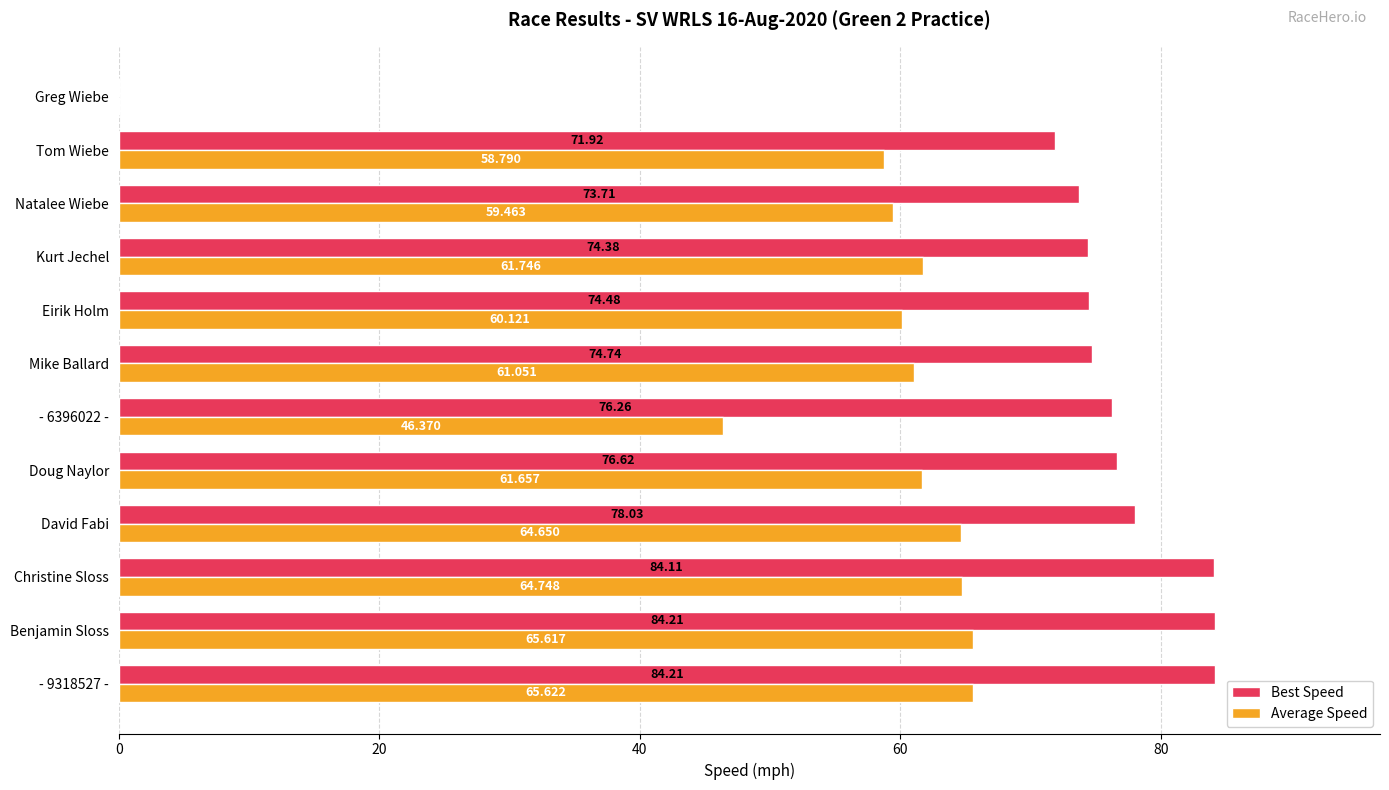

At which label is Best Speed closest to 42?

Tom Wiebe